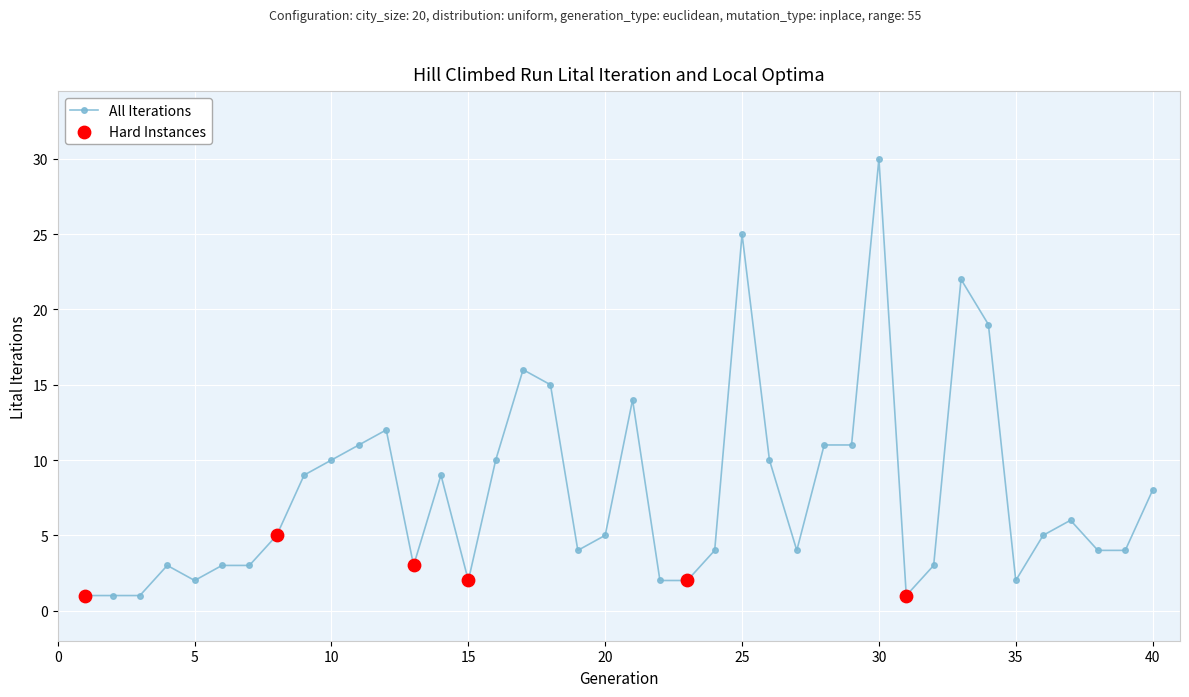

What is the difference between the second highest and second lowest values?

24